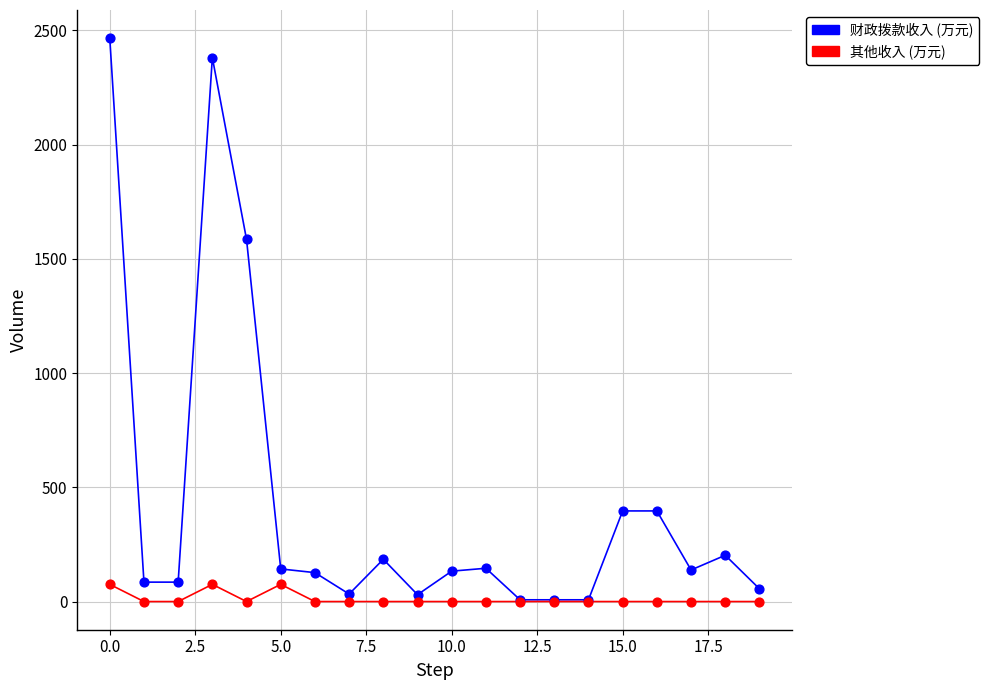

Is this an area chart (filled region under the line)?

No